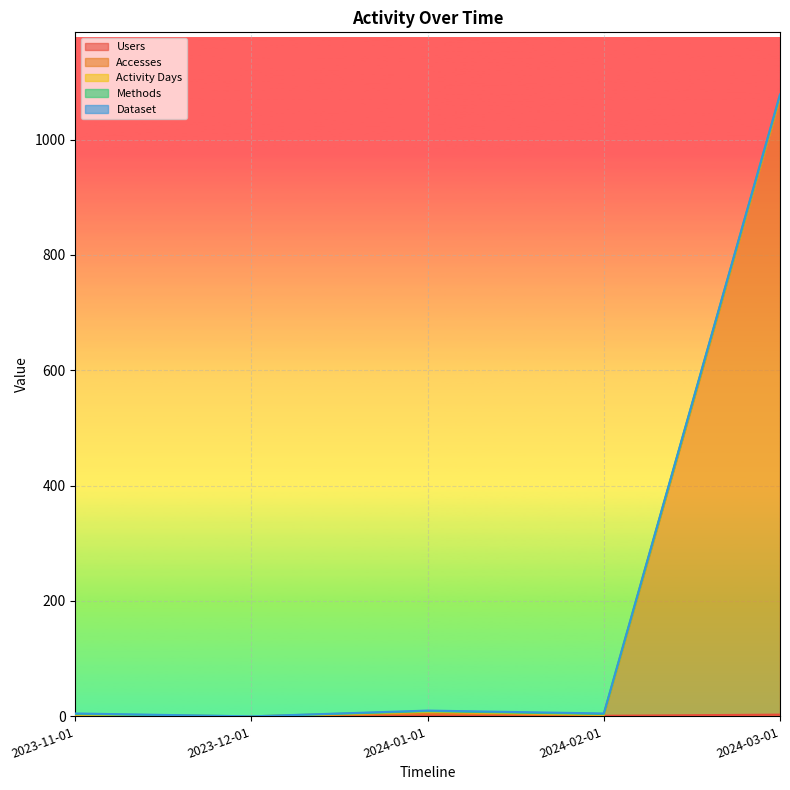

True or false: Accesses and Activity Days intersect in this chart.

False